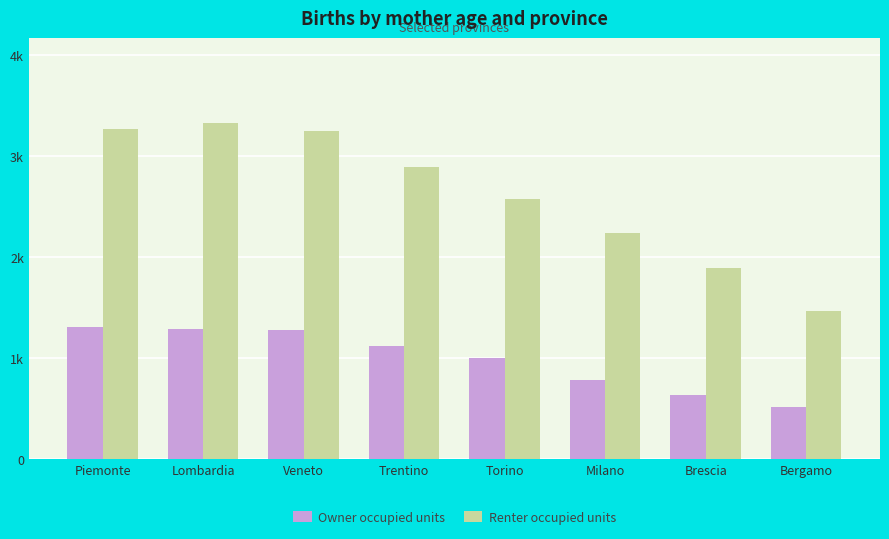

At which label does Renter occupied units reach its peak?

Lombardia